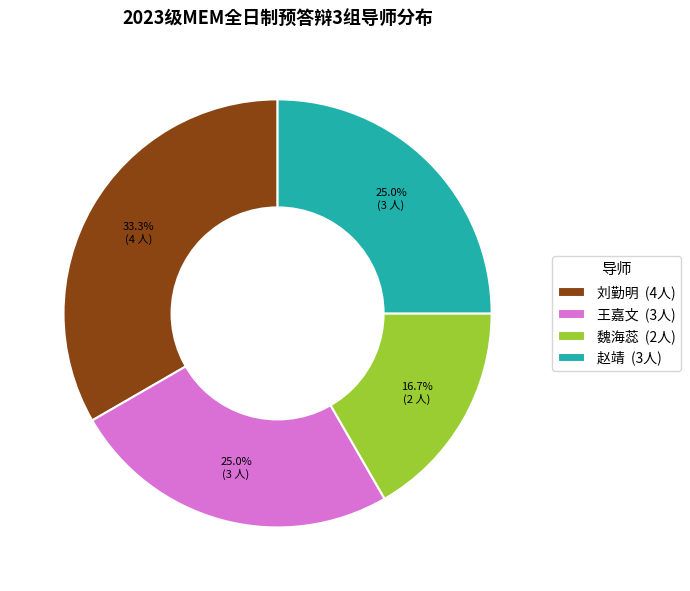

To the nearest percent, what is the difference between the largest and smallest slice percentages?

17%